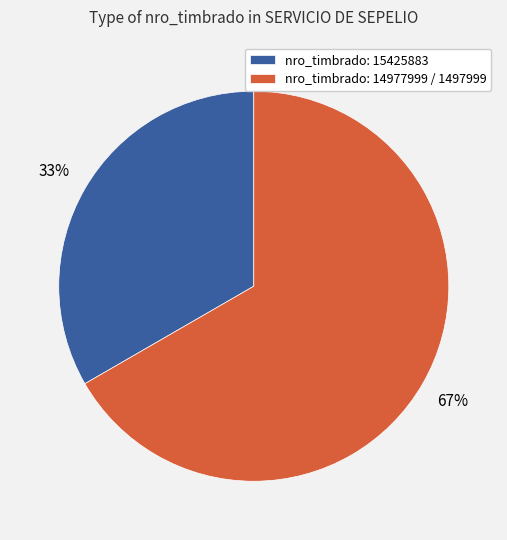

Is there any slice that represents more than half of the pie?

Yes